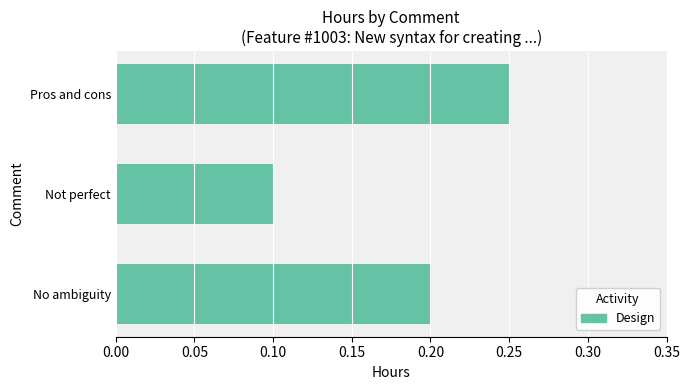

What is the sum of all values?

0.6